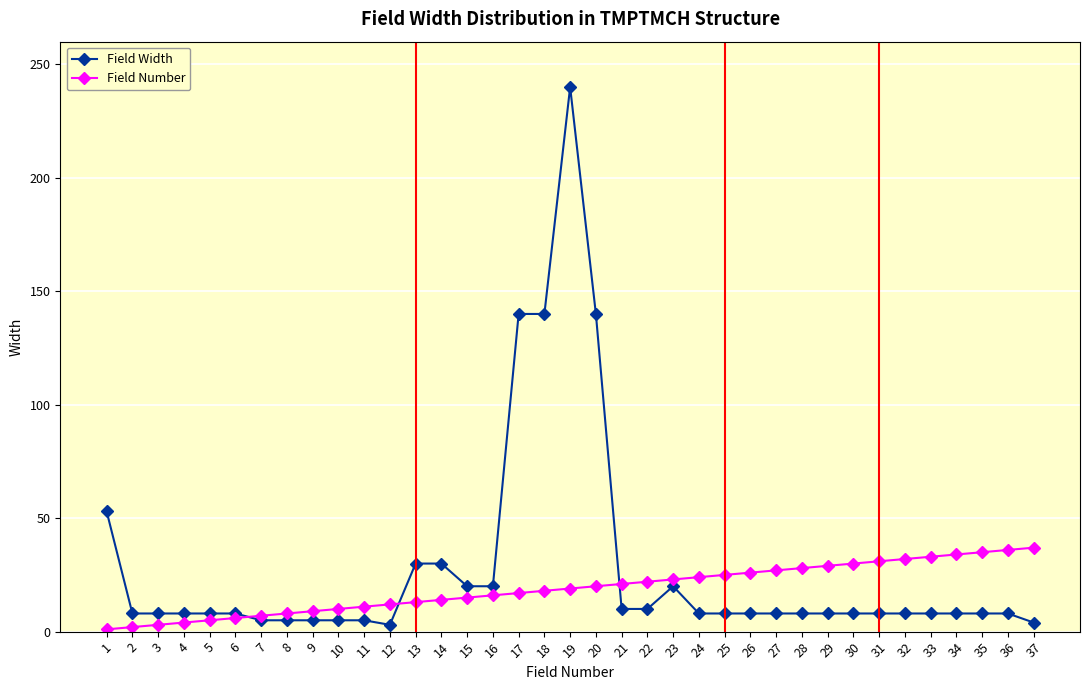

Which series has the largest range (max minus min)?

Field Width